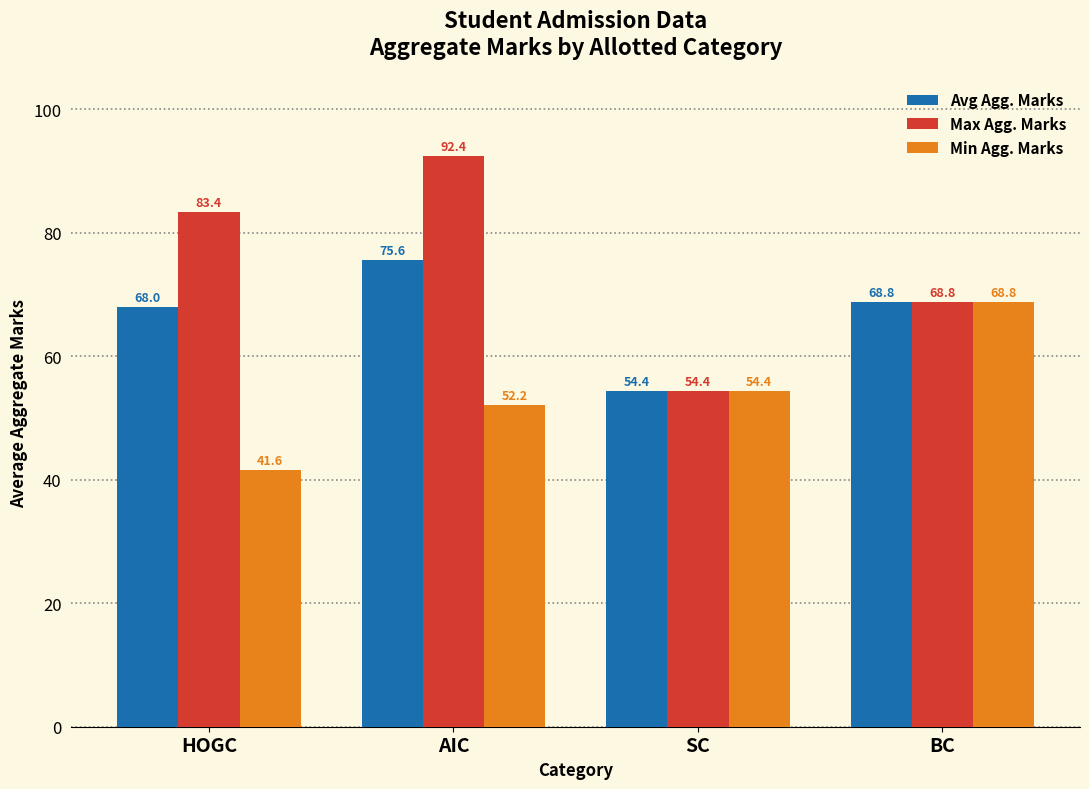

Between HOGC and AIC, which series saw the biggest shift?

Min Agg. Marks